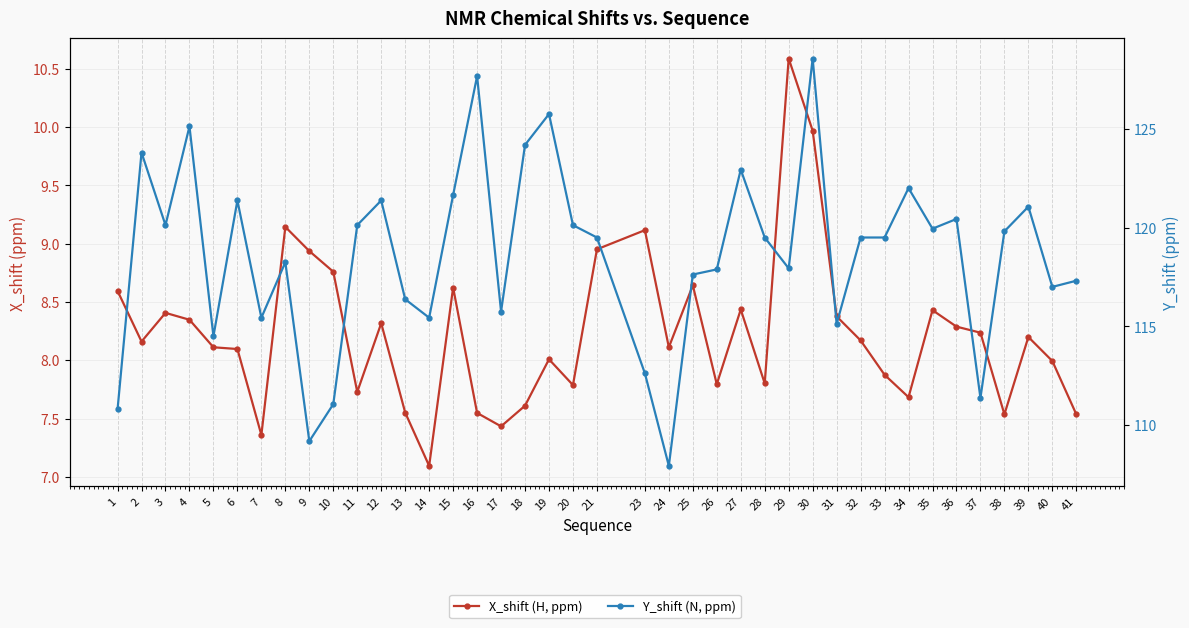

List the series in order of their peak value, highest first.

Y_shift (N, ppm), X_shift (H, ppm)